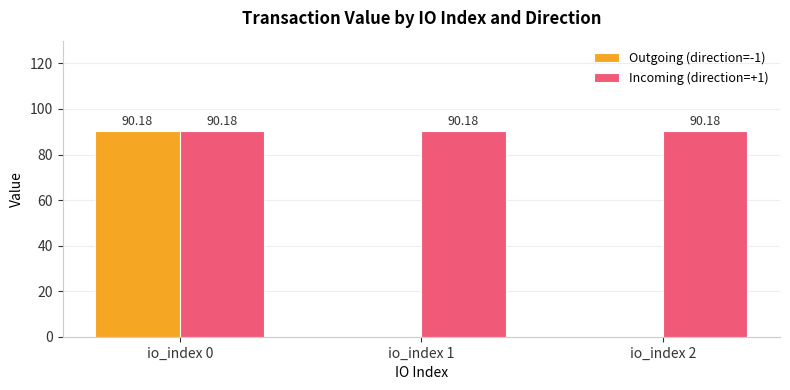

How many groups of bars are there?

3